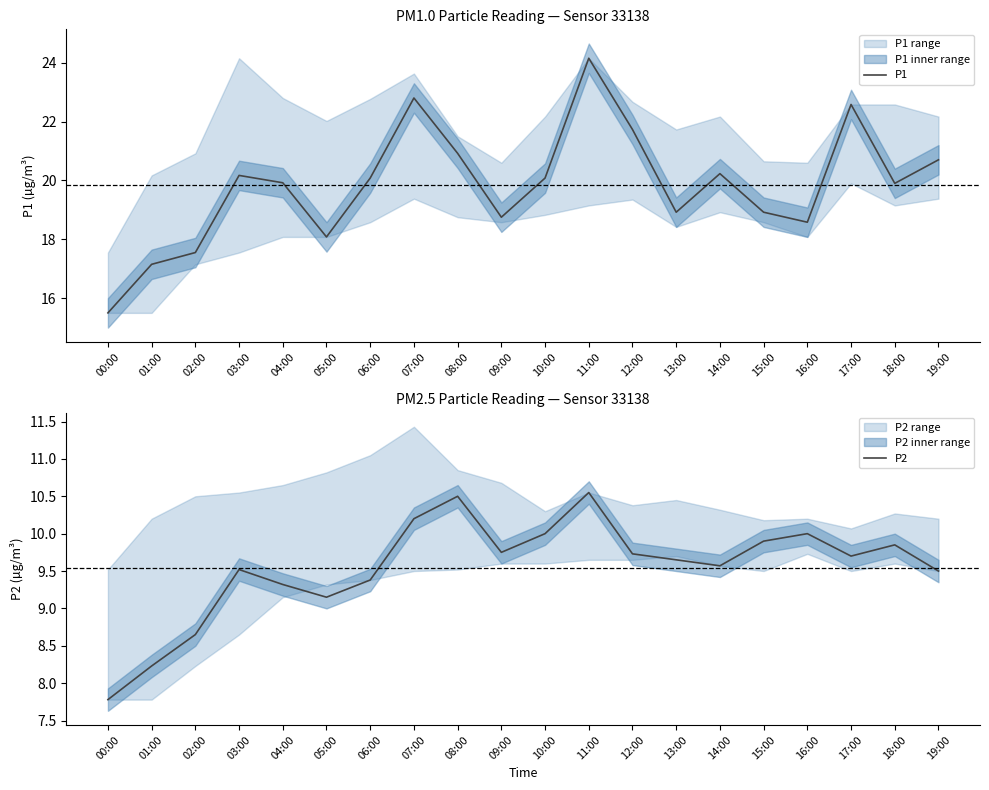

True or false: P2 and P1 cross at least once.

False